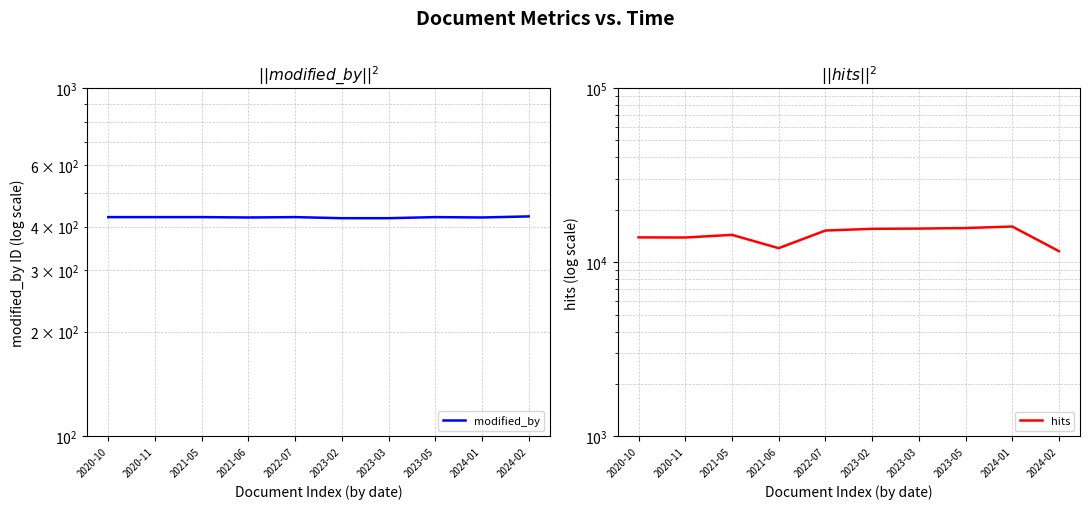

True or false: hits has more than 1 points higher than both neighbors.

True